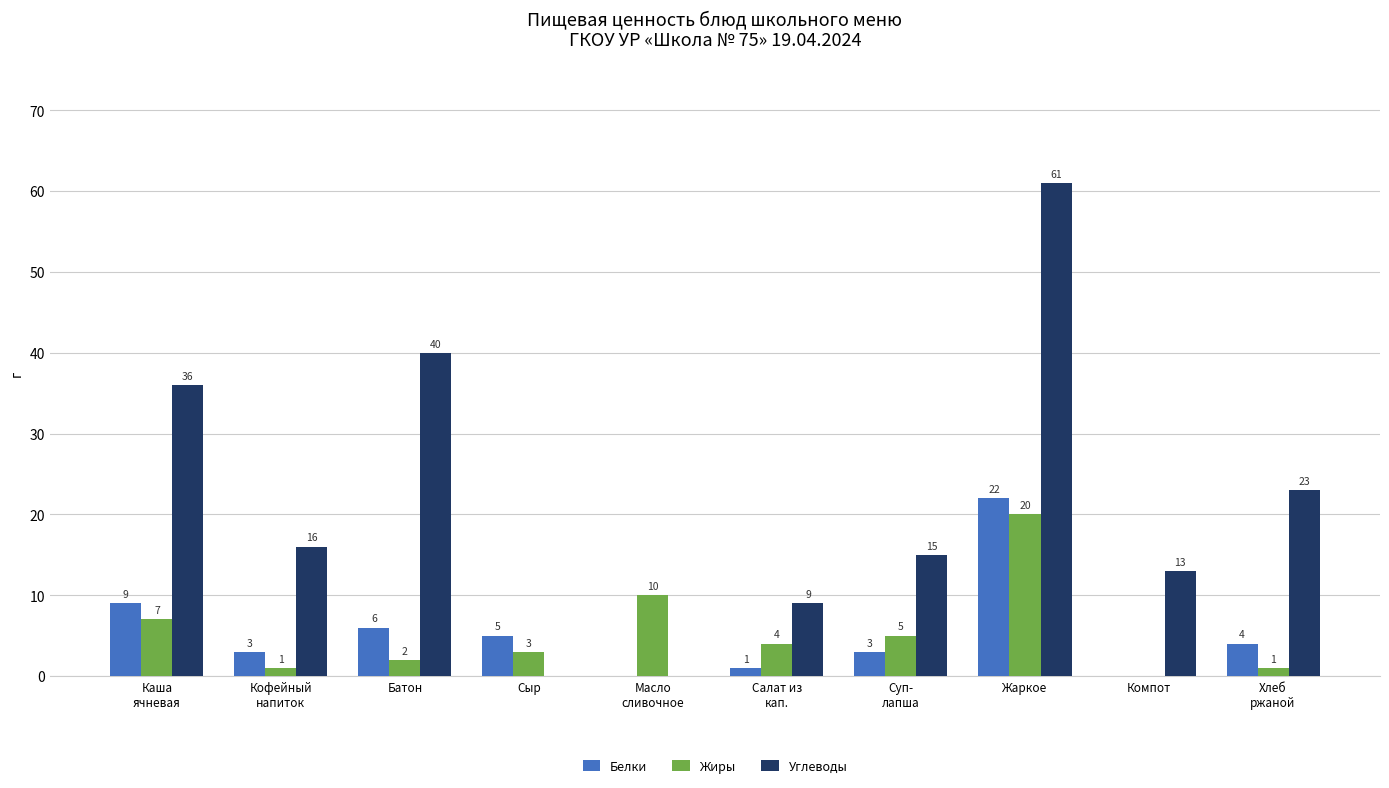

Which series changed the most between Жаркое and Компот?

Углеводы